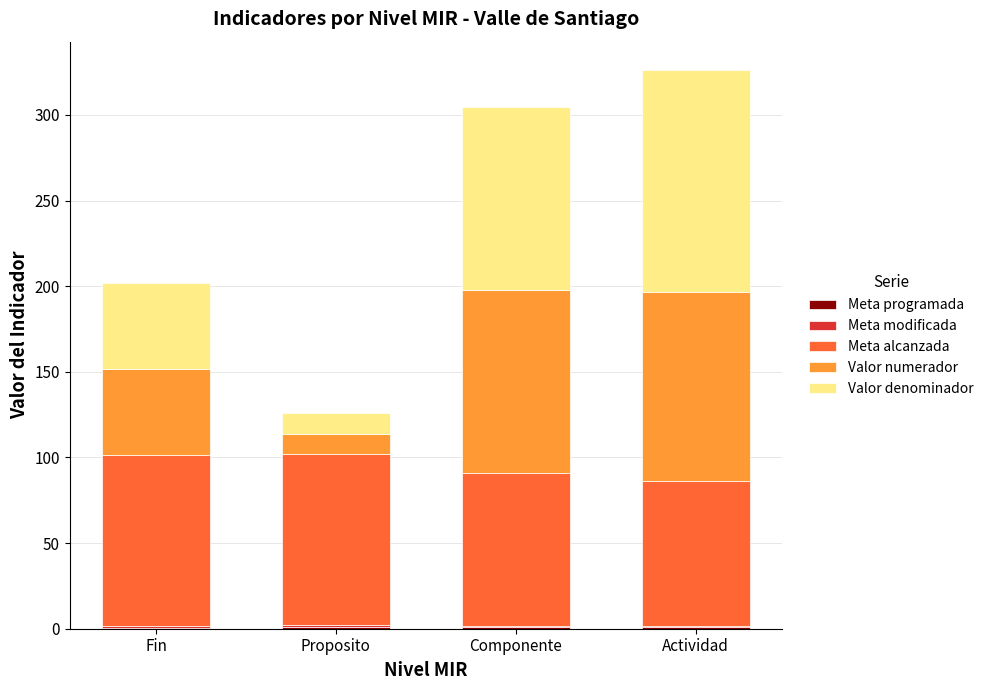

Which series has the largest total across all categories?

Meta alcanzada